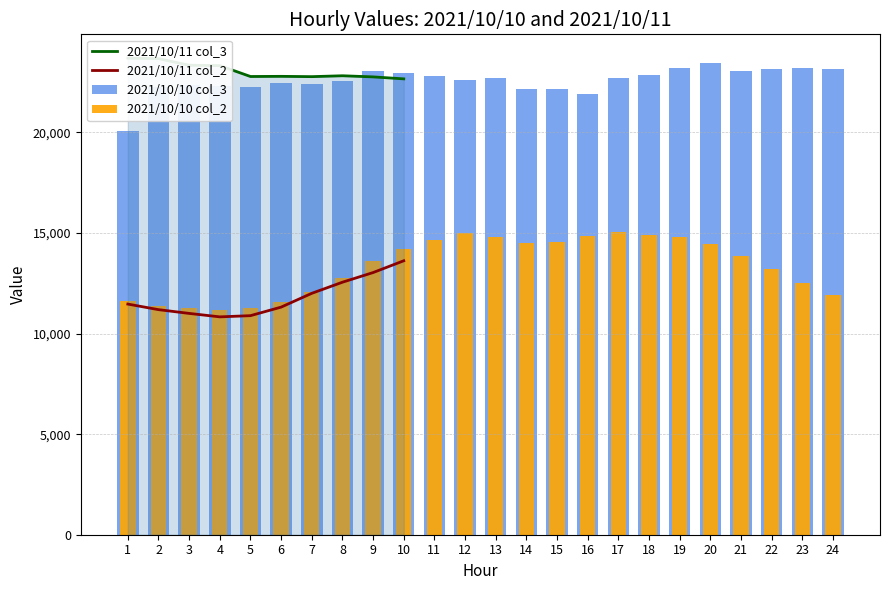

What is the value of the 2021/10/11 col_2 bar at the 2nd from the left?

11190.0